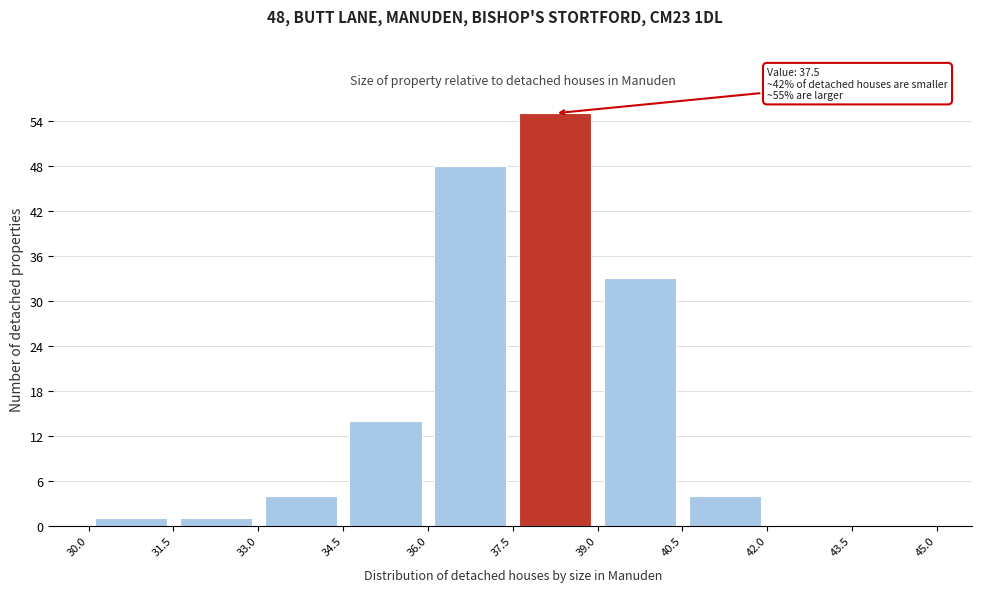

Over which range of the x-axis is the bar tallest?

37.5 to 39.0